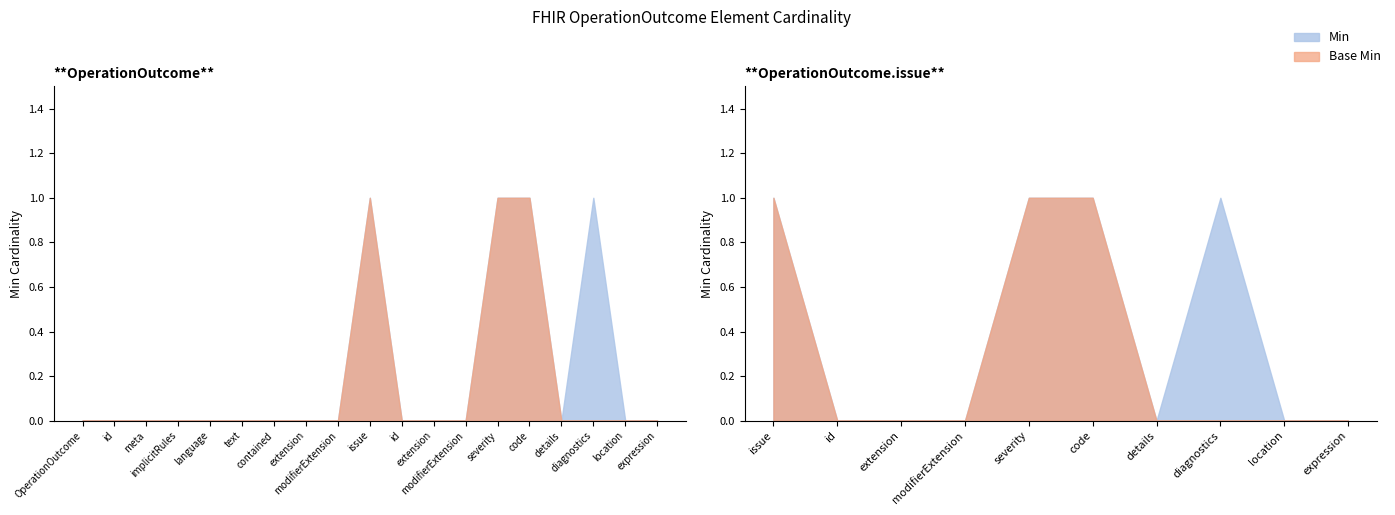

What are all the series names shown in the legend?

Min, Base Min